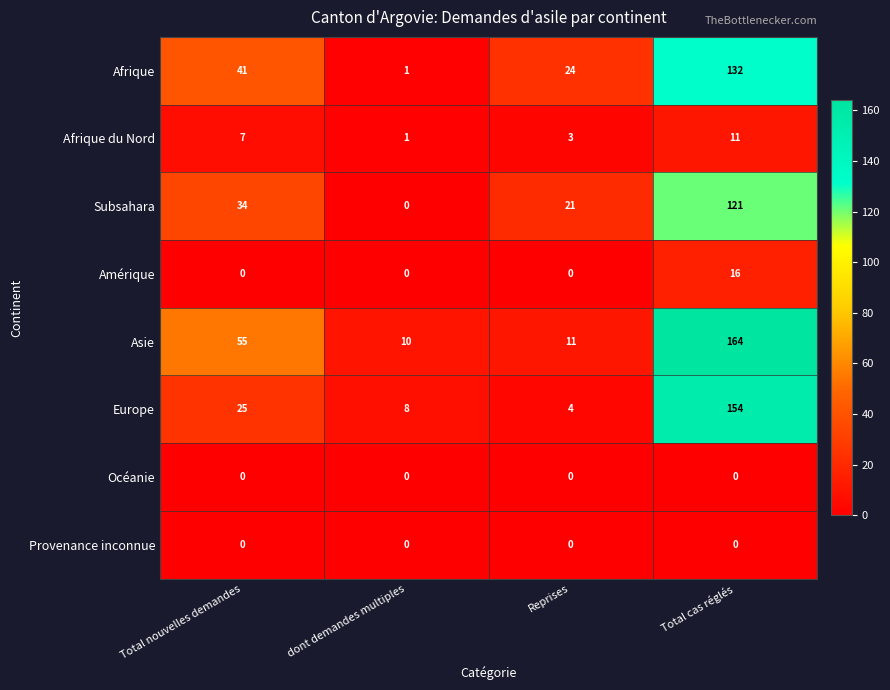

At which category does the chart reach its peak across all series?

Total cas réglés